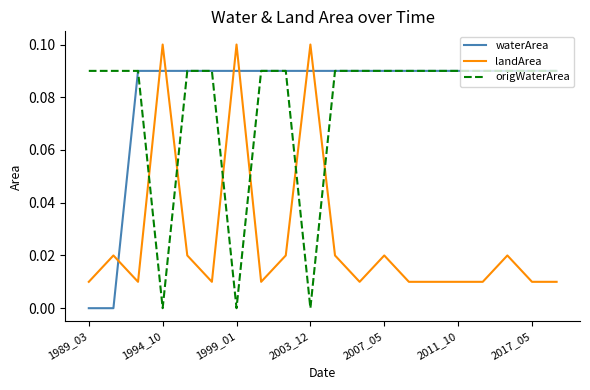

How many lines are shown in the chart?

3